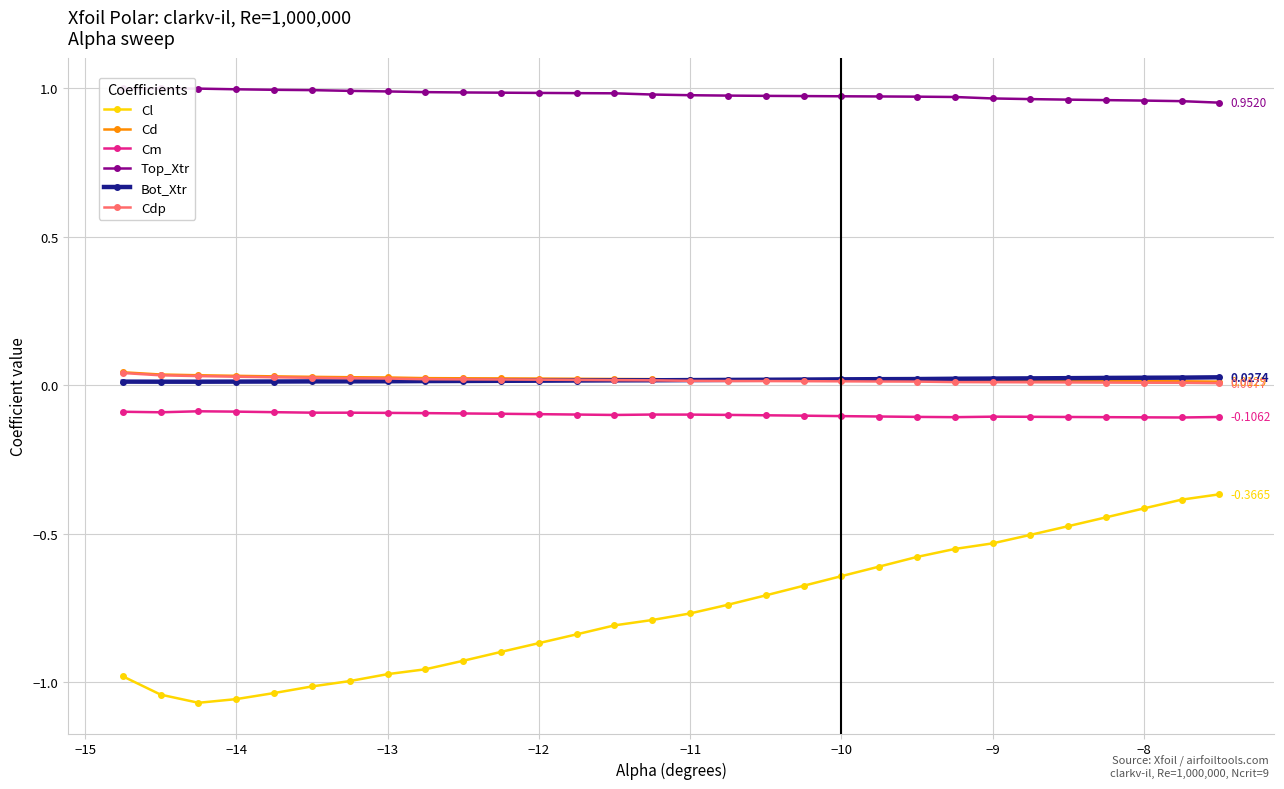

Is this an area chart (filled region under the line)?

No